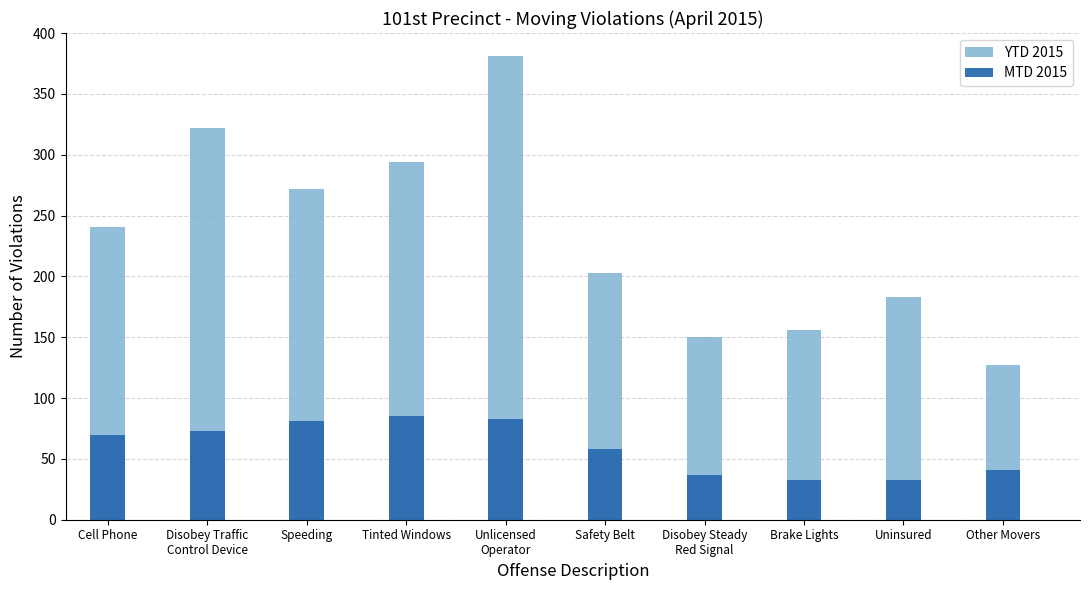

Reading left to right, list all the values displayed in this chart.

YTD 2015: Cell Phone=241	Disobey Traffic
Control Device=322	Speeding=272	Tinted Windows=294	Unlicensed
Operator=381	Safety Belt=203	Disobey Steady
Red Signal=150	Brake Lights=156	Uninsured=183	Other Movers=127
MTD 2015: Cell Phone=70	Disobey Traffic
Control Device=73	Speeding=81	Tinted Windows=85	Unlicensed
Operator=83	Safety Belt=58	Disobey Steady
Red Signal=37	Brake Lights=33	Uninsured=33	Other Movers=41